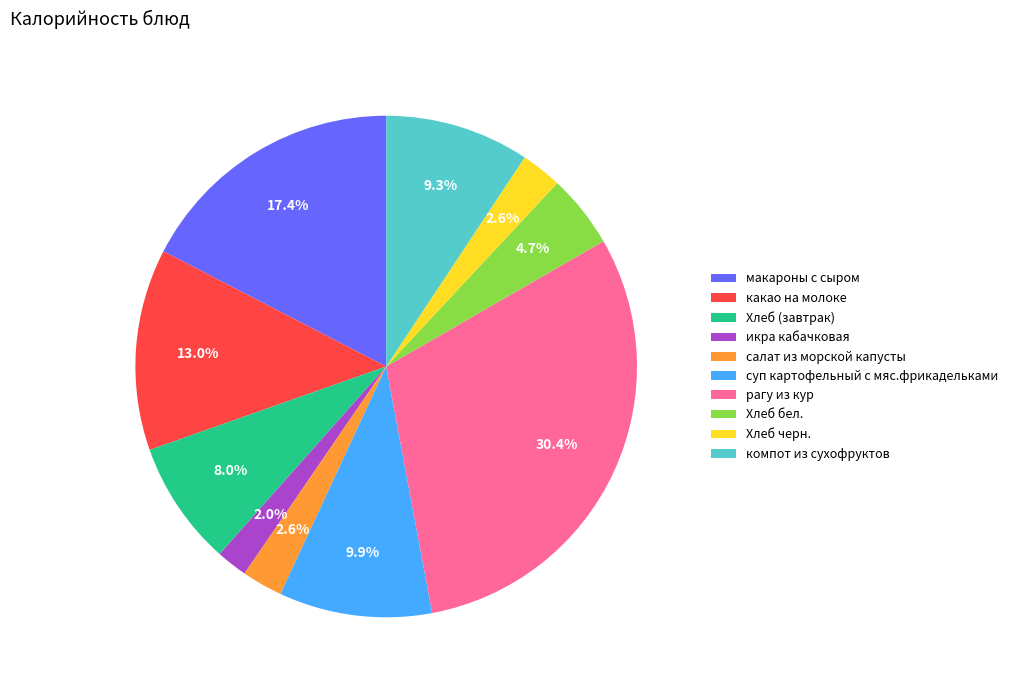

How many slices are in this pie chart?

10